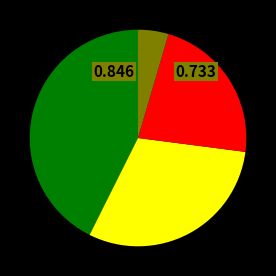

Is there any slice that represents more than half of the pie?

No